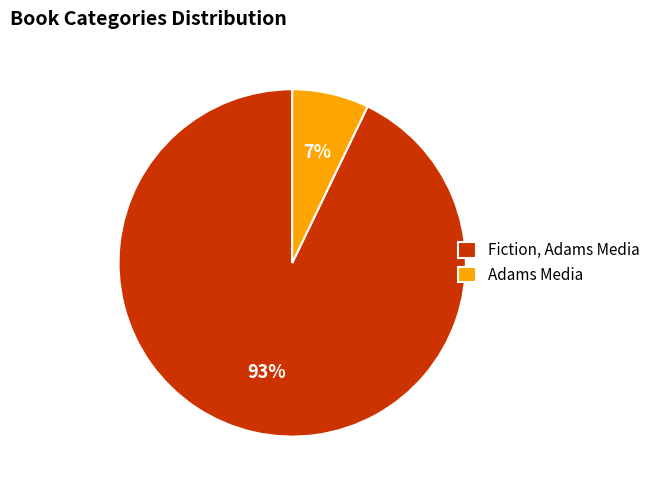

Which category accounts for the majority?

Fiction, Adams Media